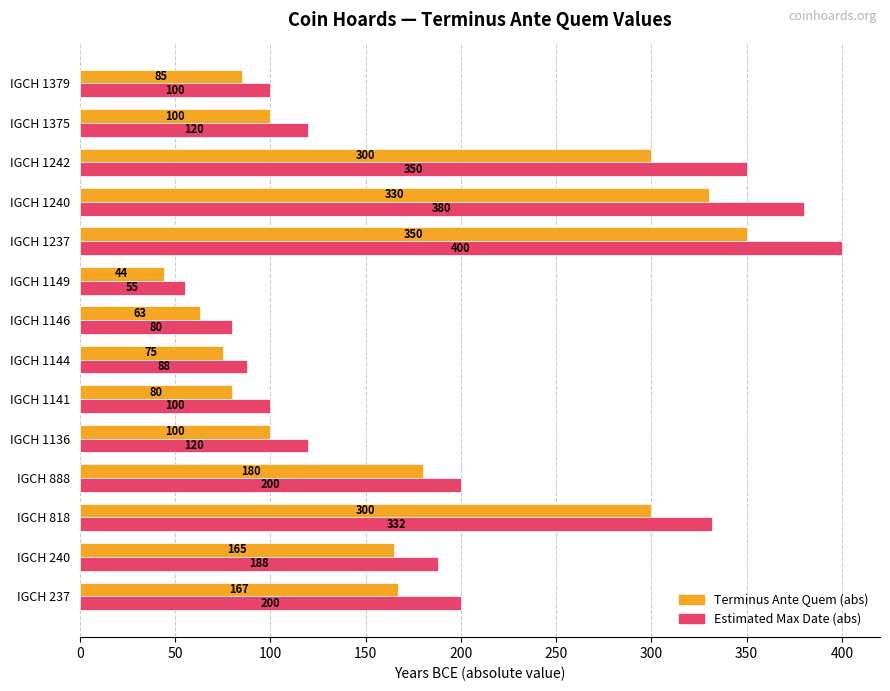

Rank the series by their maximum value, from highest to lowest.

Estimated Max Date (abs), Terminus Ante Quem (abs)